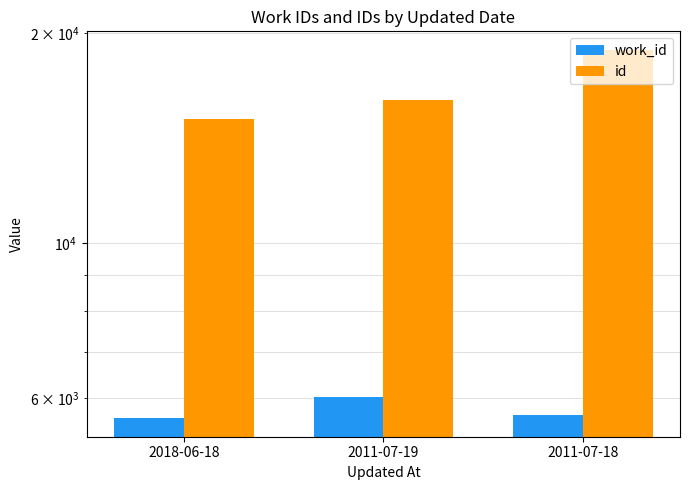

What are all the series names shown in the legend?

work_id, id